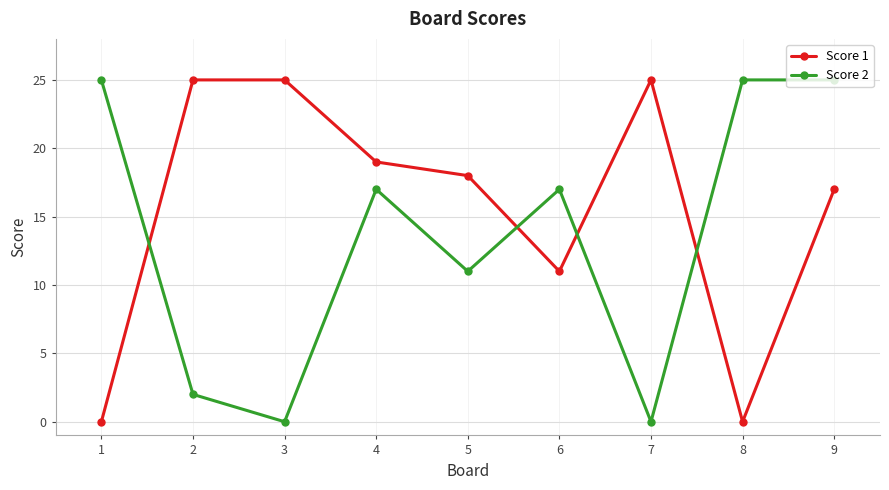

In Score 1, how many points are lower than both neighbors (excluding endpoints)?

2